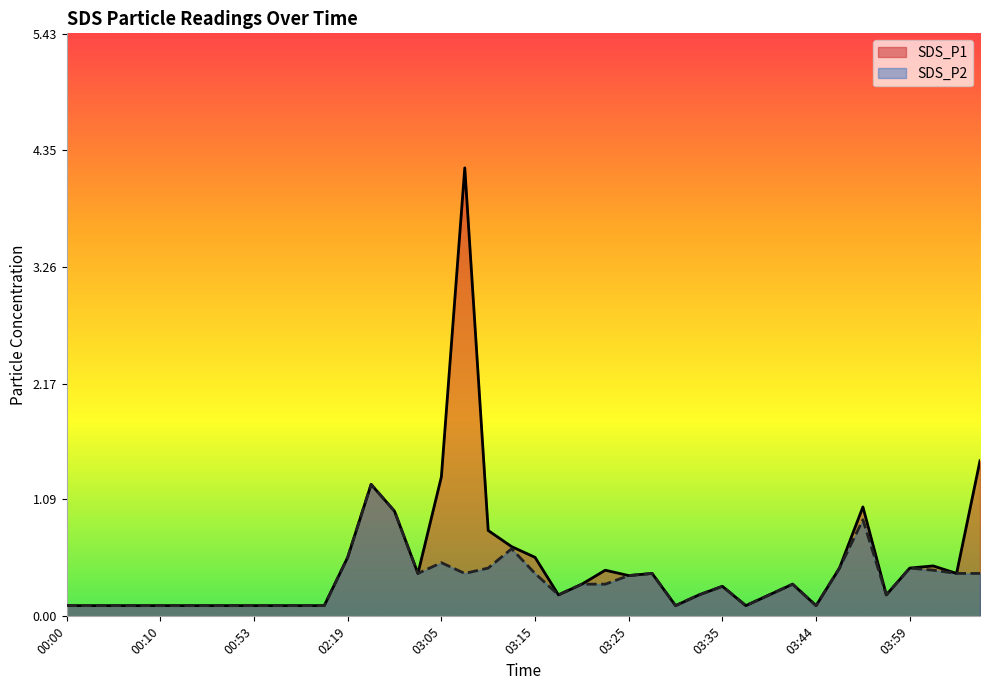

What are all the series names shown in the legend?

SDS_P1, SDS_P2